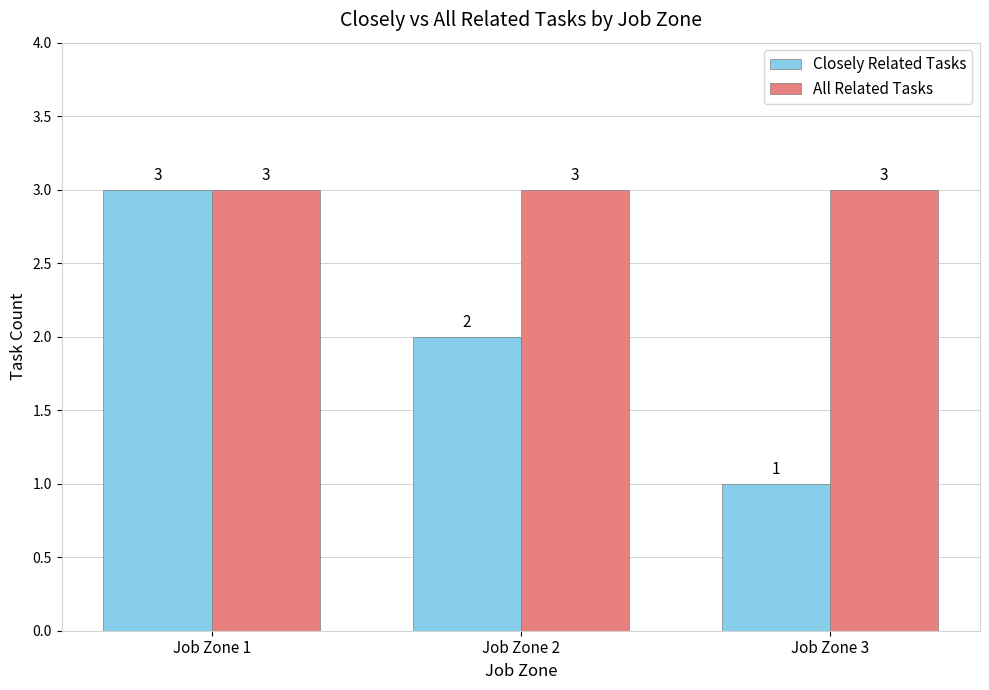

What is the greatest value displayed?

3